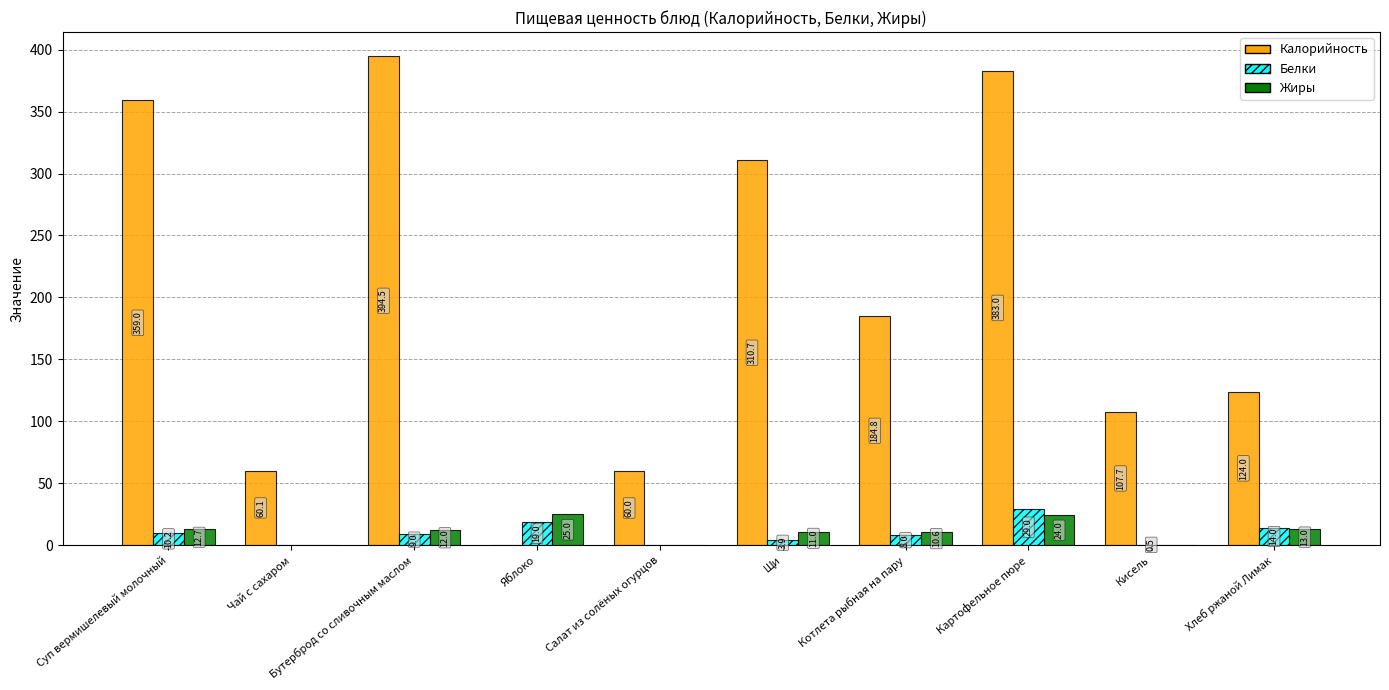

At which category is the sum across all series the highest?

Картофельное пюре